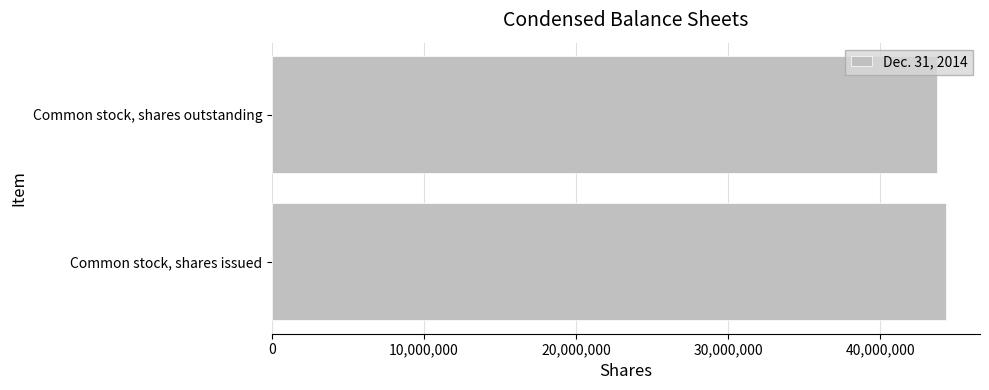

The value at Common stock, shares issued is 44334977. True or false?

True